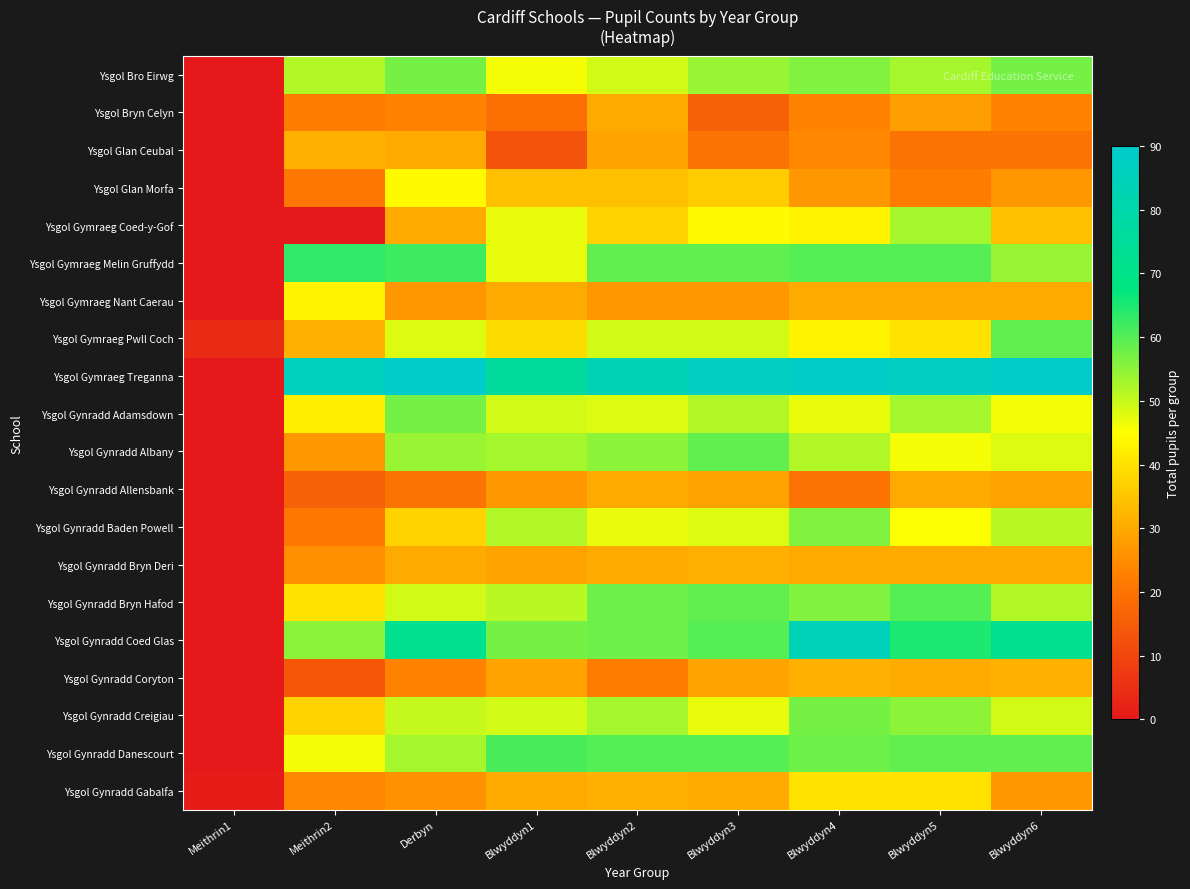

Reading right to left, what are all the values shown in this chart?

Ysgol Bro Eirwg: Blwyddyn6=57	Blwyddyn5=53	Blwyddyn4=56	Blwyddyn3=54	Blwyddyn2=49	Blwyddyn1=46	Derbyn=57	Meithrin2=52	Meithrin1=0
Ysgol Bryn Celyn: Blwyddyn6=23	Blwyddyn5=28	Blwyddyn4=23	Blwyddyn3=16	Blwyddyn2=30	Blwyddyn1=19	Derbyn=23	Meithrin2=22	Meithrin1=0
Ysgol Glan Ceubal: Blwyddyn6=20	Blwyddyn5=20	Blwyddyn4=24	Blwyddyn3=20	Blwyddyn2=29	Blwyddyn1=13	Derbyn=30	Meithrin2=31	Meithrin1=0
Ysgol Glan Morfa: Blwyddyn6=27	Blwyddyn5=22	Blwyddyn4=27	Blwyddyn3=36	Blwyddyn2=34	Blwyddyn1=34	Derbyn=44	Meithrin2=21	Meithrin1=0
Ysgol Gymraeg Coed-y-Gof: Blwyddyn6=34	Blwyddyn5=53	Blwyddyn4=43	Blwyddyn3=44	Blwyddyn2=37	Blwyddyn1=47	Derbyn=30	Meithrin2=0	Meithrin1=0
Ysgol Gymraeg Melin Gruffydd: Blwyddyn6=54	Blwyddyn5=60	Blwyddyn4=60	Blwyddyn3=59	Blwyddyn2=59	Blwyddyn1=47	Derbyn=62	Meithrin2=63	Meithrin1=0
Ysgol Gymraeg Nant Caerau: Blwyddyn6=30	Blwyddyn5=30	Blwyddyn4=30	Blwyddyn3=27	Blwyddyn2=27	Blwyddyn1=30	Derbyn=27	Meithrin2=43	Meithrin1=0
Ysgol Gymraeg Pwll Coch: Blwyddyn6=59	Blwyddyn5=40	Blwyddyn4=43	Blwyddyn3=49	Blwyddyn2=49	Blwyddyn1=39	Derbyn=48	Meithrin2=31	Meithrin1=4
Ysgol Gymraeg Treganna: Blwyddyn6=89	Blwyddyn5=87	Blwyddyn4=88	Blwyddyn3=87	Blwyddyn2=83	Blwyddyn1=76	Derbyn=90	Meithrin2=86	Meithrin1=0
Ysgol Gynradd Adamsdown: Blwyddyn6=46	Blwyddyn5=53	Blwyddyn4=47	Blwyddyn3=52	Blwyddyn2=48	Blwyddyn1=49	Derbyn=57	Meithrin2=42	Meithrin1=0
Ysgol Gynradd Albany: Blwyddyn6=48	Blwyddyn5=46	Blwyddyn4=52	Blwyddyn3=59	Blwyddyn2=55	Blwyddyn1=53	Derbyn=54	Meithrin2=27	Meithrin1=0
Ysgol Gynradd Allensbank: Blwyddyn6=29	Blwyddyn5=30	Blwyddyn4=20	Blwyddyn3=29	Blwyddyn2=30	Blwyddyn1=27	Derbyn=20	Meithrin2=16	Meithrin1=0
Ysgol Gynradd Baden Powell: Blwyddyn6=51	Blwyddyn5=45	Blwyddyn4=56	Blwyddyn3=48	Blwyddyn2=47	Blwyddyn1=52	Derbyn=37	Meithrin2=21	Meithrin1=0
Ysgol Gynradd Bryn Deri: Blwyddyn6=30	Blwyddyn5=30	Blwyddyn4=30	Blwyddyn3=31	Blwyddyn2=30	Blwyddyn1=29	Derbyn=30	Meithrin2=25	Meithrin1=0
Ysgol Gynradd Bryn Hafod: Blwyddyn6=52	Blwyddyn5=60	Blwyddyn4=56	Blwyddyn3=59	Blwyddyn2=58	Blwyddyn1=51	Derbyn=49	Meithrin2=40	Meithrin1=0
Ysgol Gynradd Coed Glas: Blwyddyn6=72	Blwyddyn5=65	Blwyddyn4=84	Blwyddyn3=60	Blwyddyn2=58	Blwyddyn1=57	Derbyn=72	Meithrin2=55	Meithrin1=0
Ysgol Gynradd Coryton: Blwyddyn6=31	Blwyddyn5=30	Blwyddyn4=31	Blwyddyn3=29	Blwyddyn2=22	Blwyddyn1=29	Derbyn=23	Meithrin2=14	Meithrin1=0
Ysgol Gynradd Creigiau: Blwyddyn6=49	Blwyddyn5=55	Blwyddyn4=57	Blwyddyn3=47	Blwyddyn2=53	Blwyddyn1=49	Derbyn=50	Meithrin2=37	Meithrin1=0
Ysgol Gynradd Danescourt: Blwyddyn6=59	Blwyddyn5=59	Blwyddyn4=58	Blwyddyn3=60	Blwyddyn2=60	Blwyddyn1=61	Derbyn=53	Meithrin2=46	Meithrin1=0
Ysgol Gynradd Gabalfa: Blwyddyn6=27	Blwyddyn5=40	Blwyddyn4=40	Blwyddyn3=30	Blwyddyn2=31	Blwyddyn1=30	Derbyn=26	Meithrin2=24	Meithrin1=1